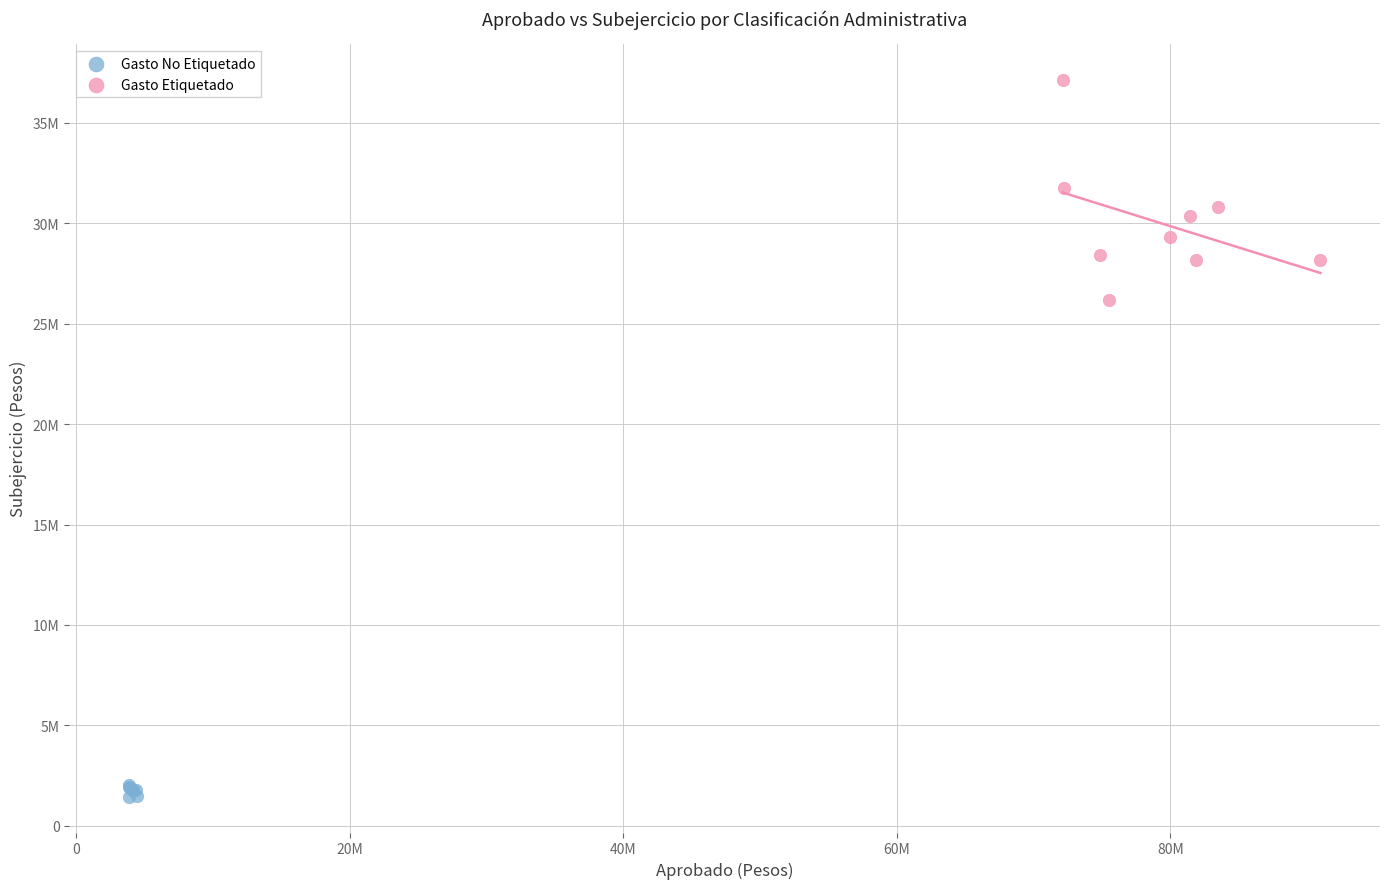

What are all the series names shown in the legend?

Gasto No Etiquetado, Gasto Etiquetado